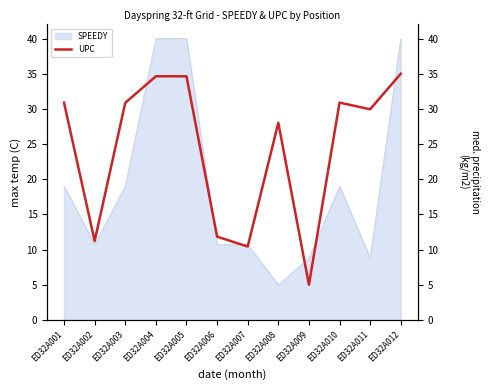

How many points are lower than both their immediate neighbors (excluding endpoints)?

4